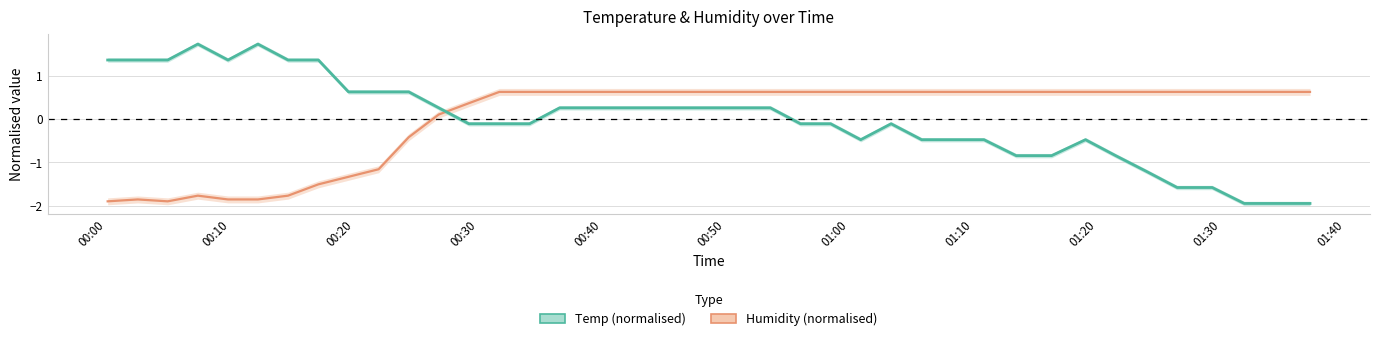

Does the chart have visible grid lines?

Yes